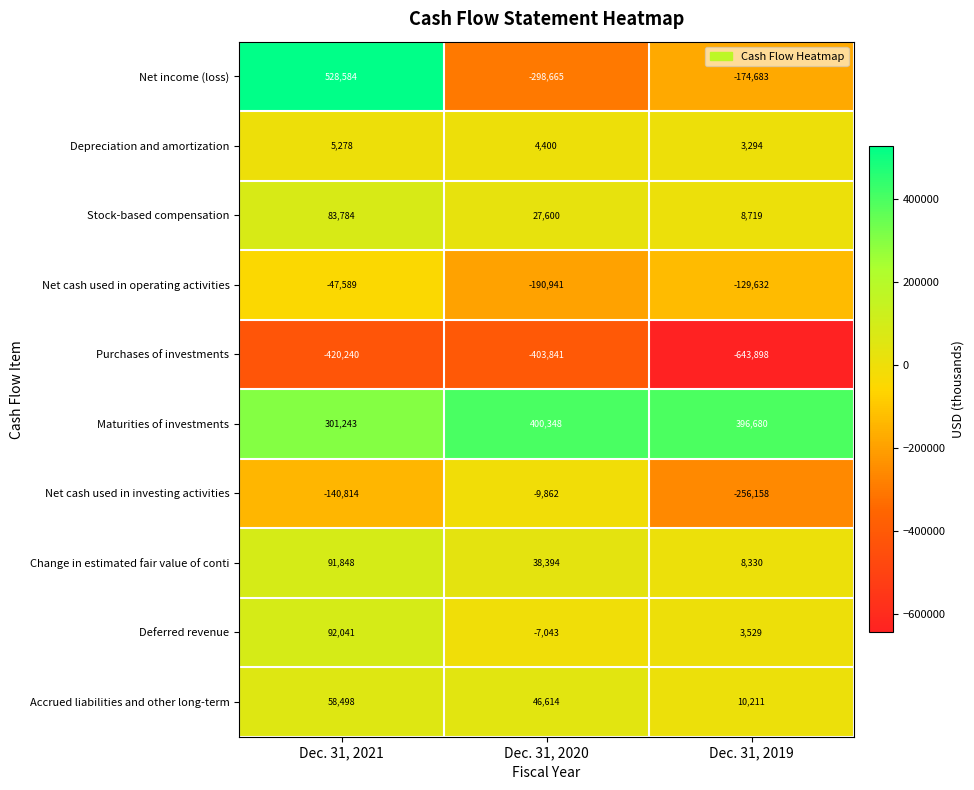

What is the total value across all series at Dec. 31, 2021?

552633